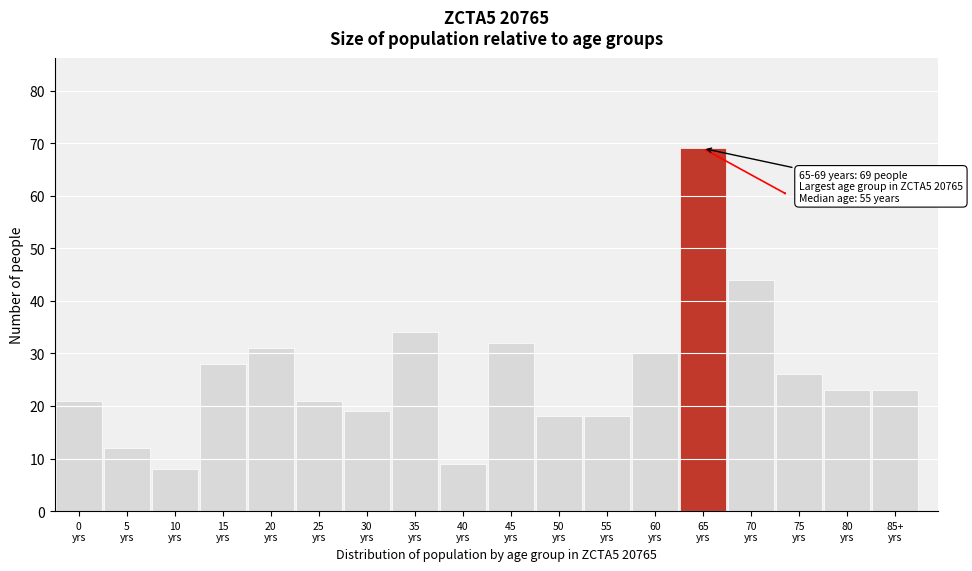

Reading right to left, transcribe all the data shown in this chart.

23	23	26	44	69	30	18	18	32	9	34	19	21	31	28	8	12	21